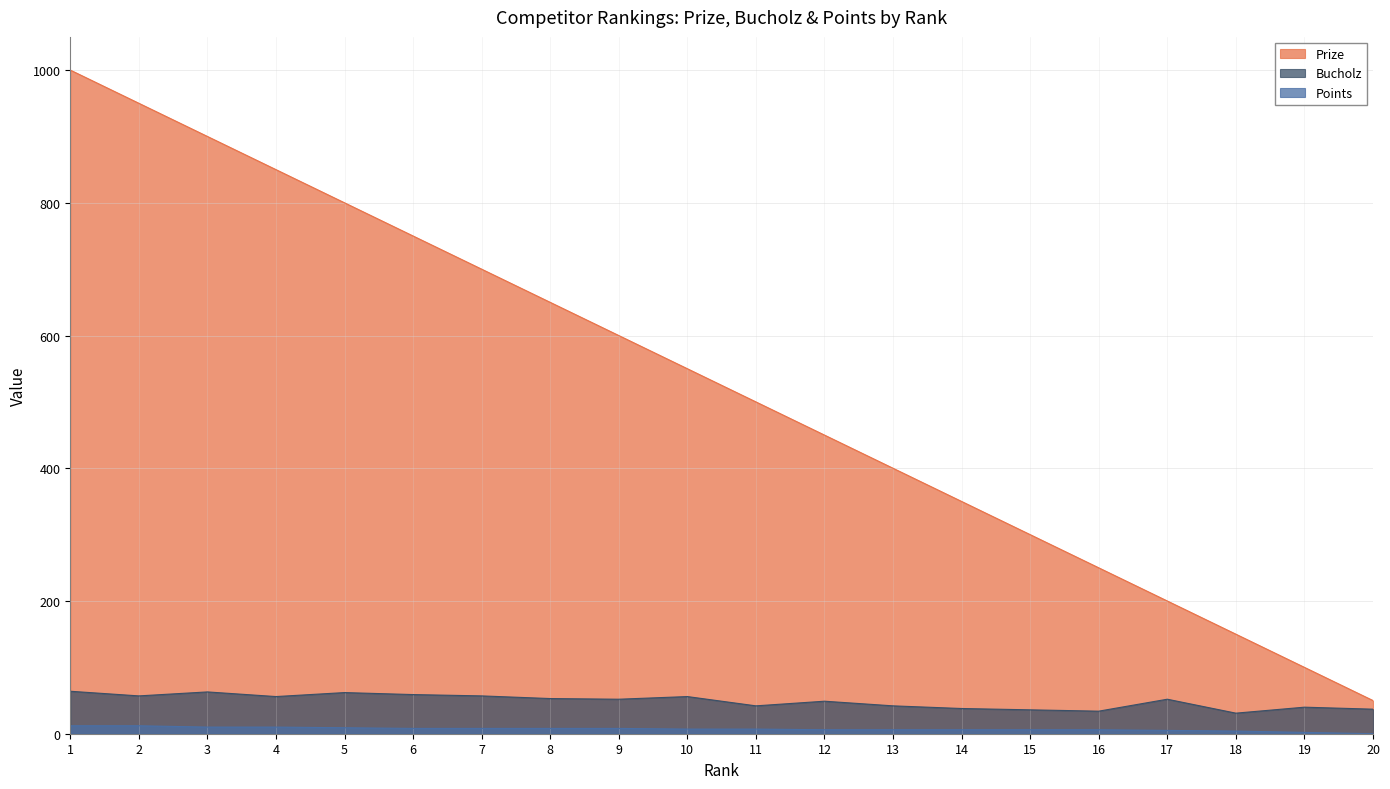

What is the spread (max minus min) of values at 15?

294